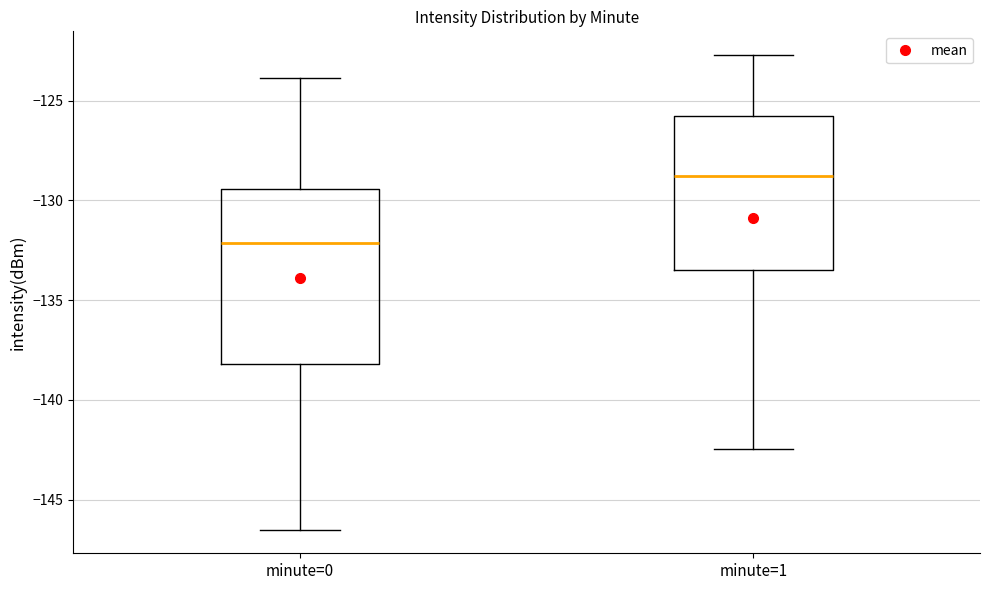

Where does the lower whisker of the box for minute=1 end on the y-axis? The values are not printed on the chart, so give them approximately, as read against the axis.

-142.5